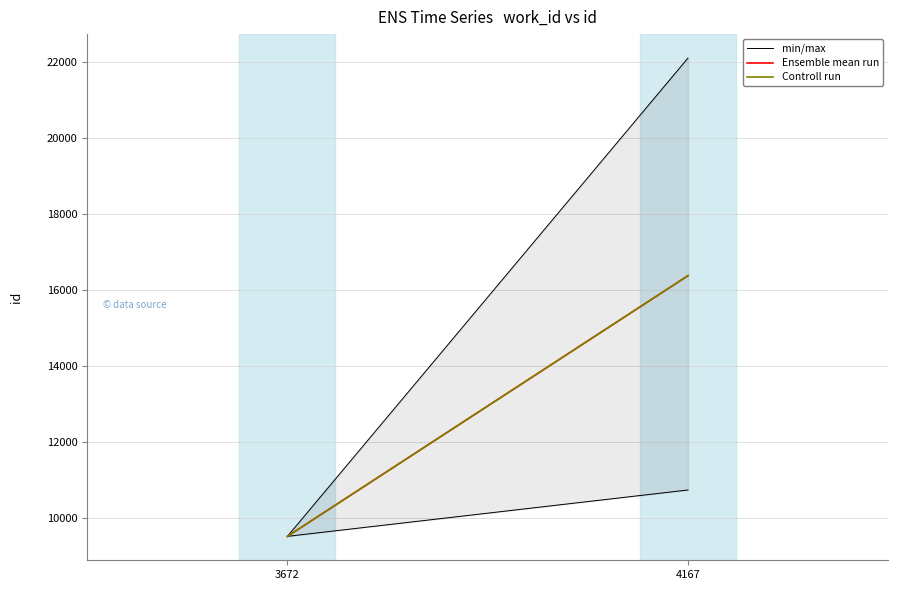

Between 3672 and 4167, which series saw the biggest shift?

Ensemble mean run